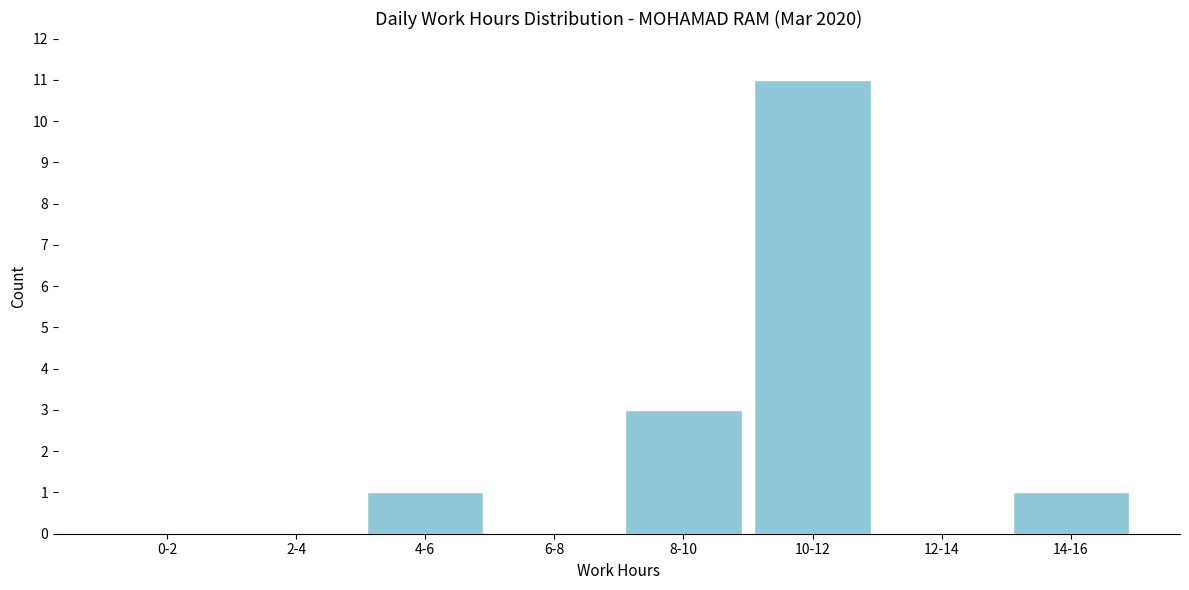

Reading left to right, what are all the values shown in this chart?

0-2=0	2-4=0	4-6=1	6-8=0	8-10=3	10-12=11	12-14=0	14-16=1